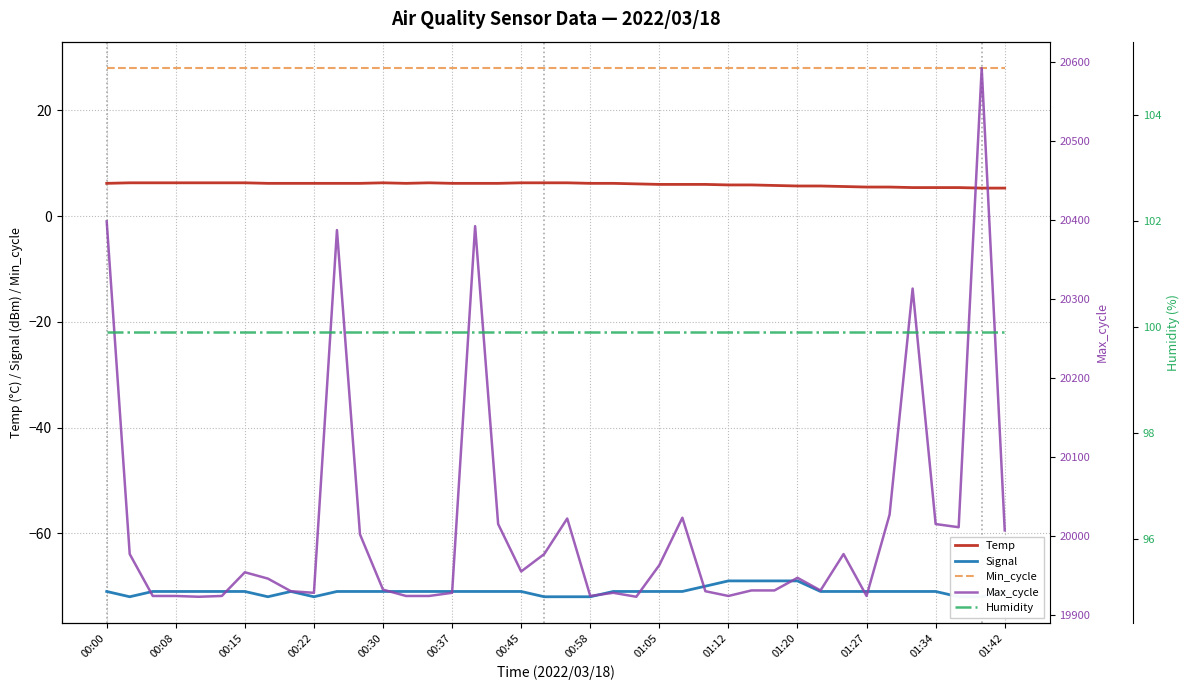

At 25, list the series in order from smallest to largest.

Signal, Temp, Min_cycle, Humidity, Max_cycle